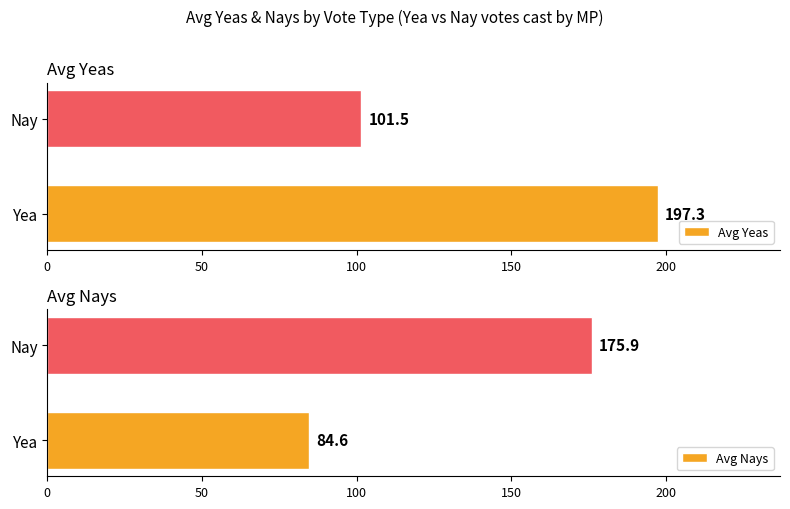

The value of Avg Yeas at Yea is 79.0. True or false?

False